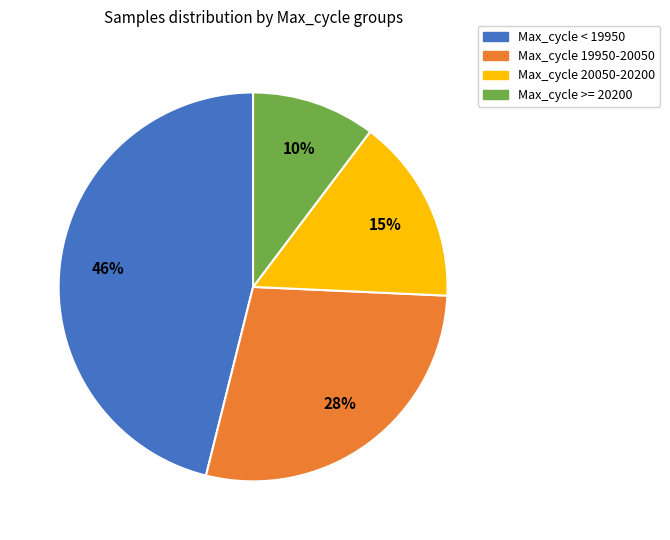

Does any single category account for the majority?

No